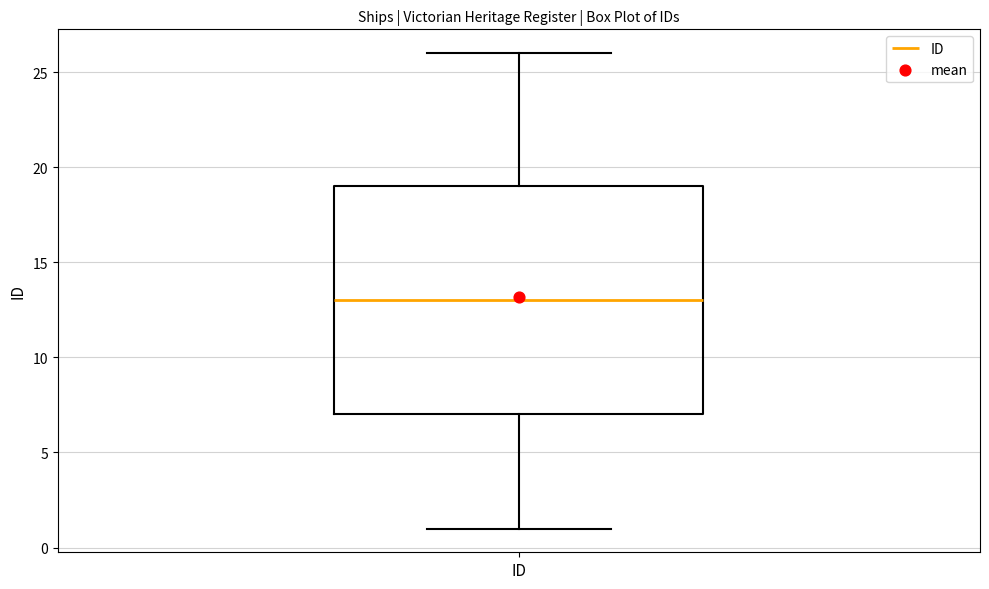

Read this box plot against the y-axis: the position of the median line, the range covered by the box, and the ends of both whiskers. The values are not printed on the chart, so give them approximately, as read against the axis.

median 13, box 7 to 19, whiskers 1 to 26